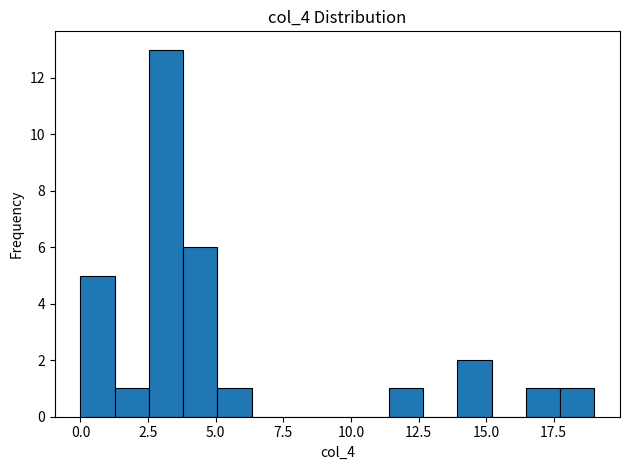

Read against the x-axis, roughly where is the centre of the tallest bar?

3.0